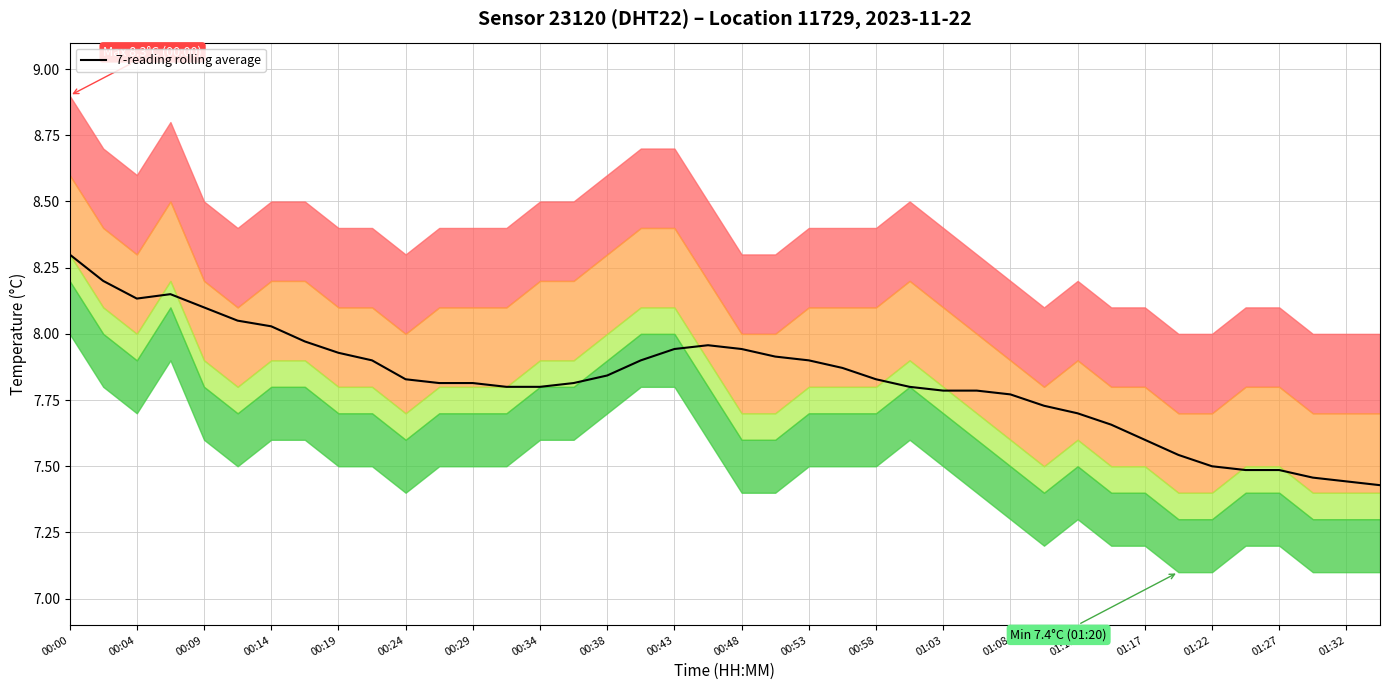

Reading left to right, list all the values displayed in this chart.

8.3	8.2	8.1	8.1	8.1	8.0	8.0	8.0	7.9	7.9	7.8	7.8	7.8	7.8	7.8	7.8	7.8	7.9	7.9	8.0	7.9	7.9	7.9	7.9	7.8	7.8	7.8	7.8	7.8	7.7	7.7	7.7	7.6	7.5	7.5	7.5	7.5	7.5	7.4	7.4